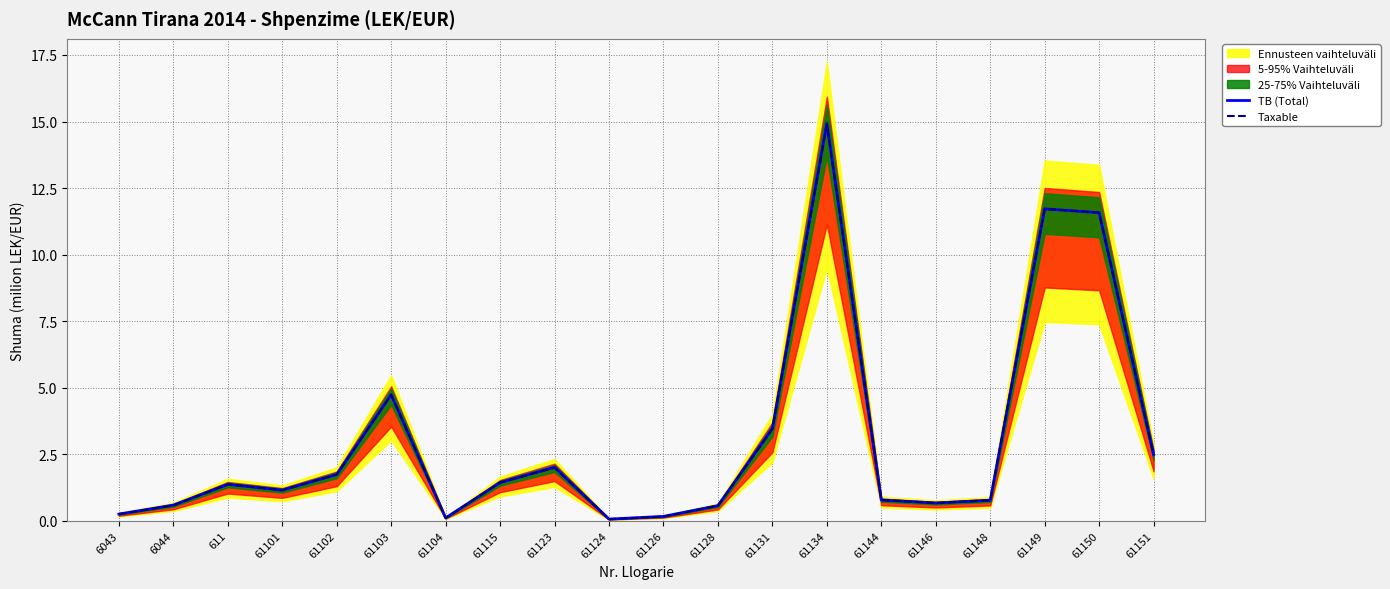

What position from the right is 61150?

2